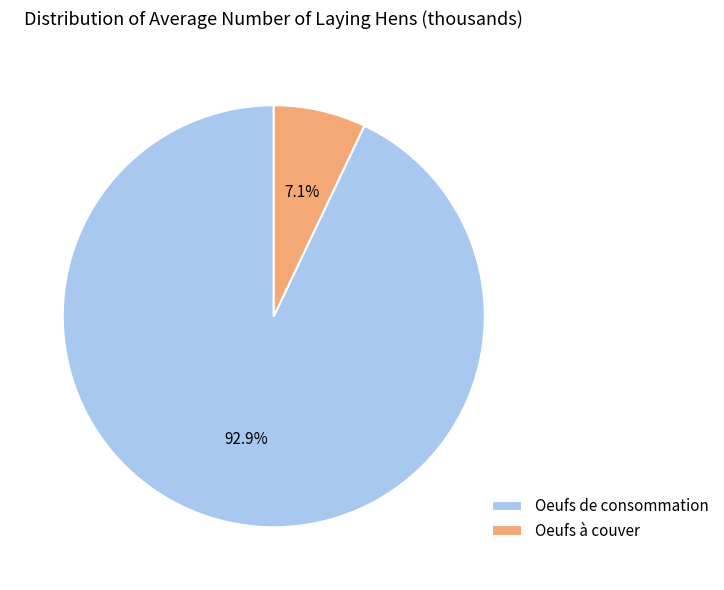

To the nearest percent, what is the difference between the Oeufs de consommation and Oeufs à couver slice percentages?

86%